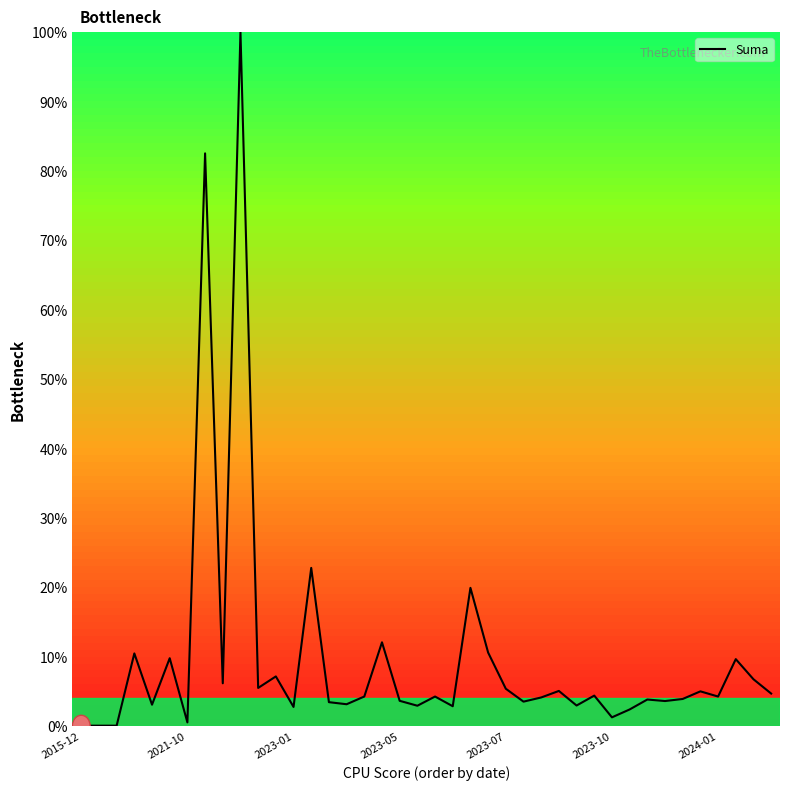

What is the maximum value shown in the chart?

100.0